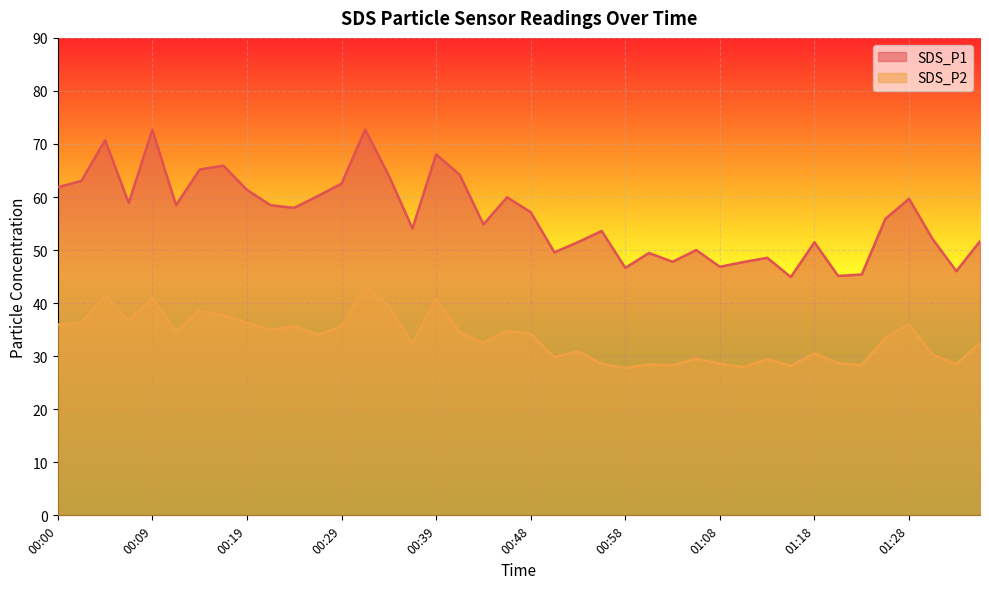

True or false: SDS_P2 and SDS_P1 intersect in this chart.

False